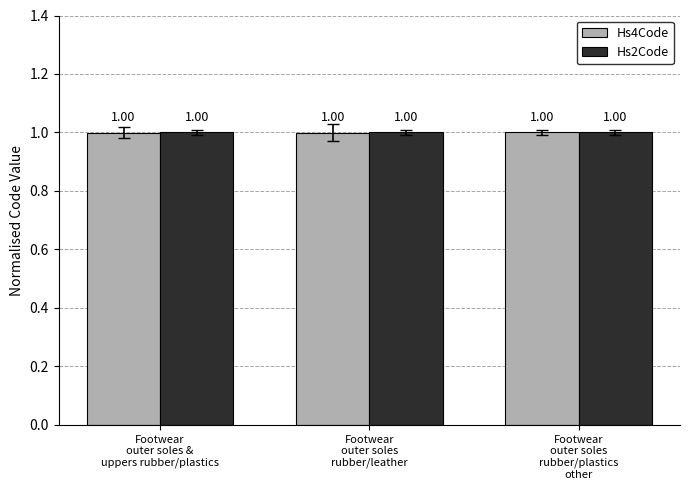

The Hs4Code series shows 1.0 at Footwear
outer soles &
uppers rubber/plastics. True or false?

True